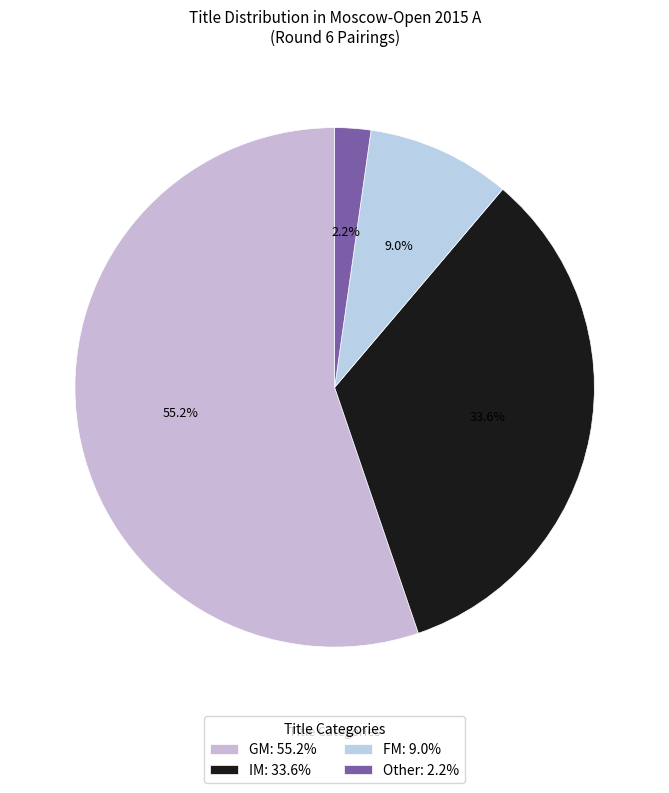

To the nearest percent, what is the difference between the largest and smallest slice percentages?

53%